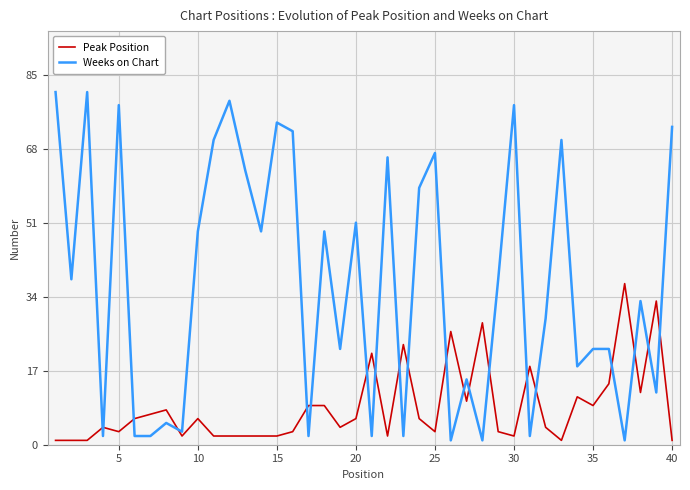

Which series has the widest spread of values?

Weeks on Chart